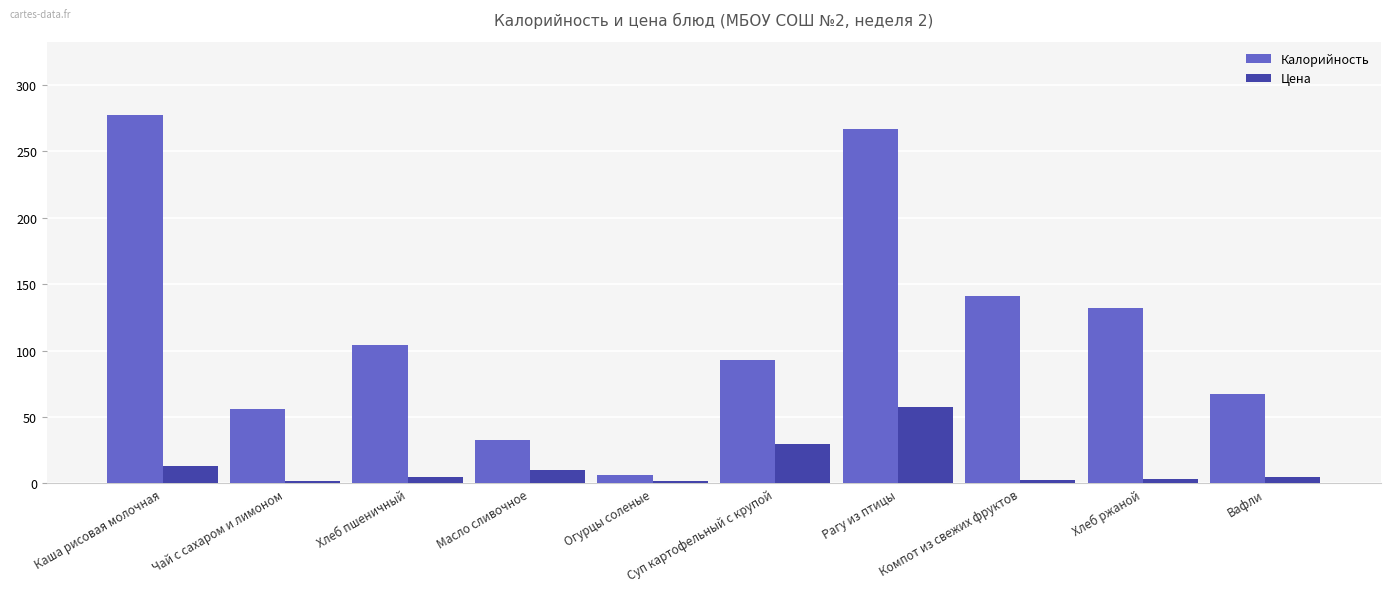

What value does the Цена series have at Чай с сахаром и лимоном?

2.0